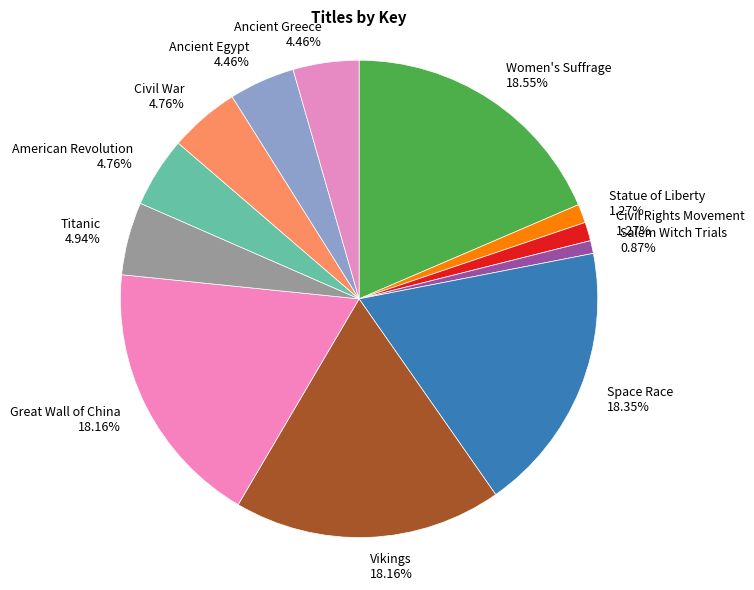

What is the ratio of the value at Titanic to the value at Ancient Greece?

1.1